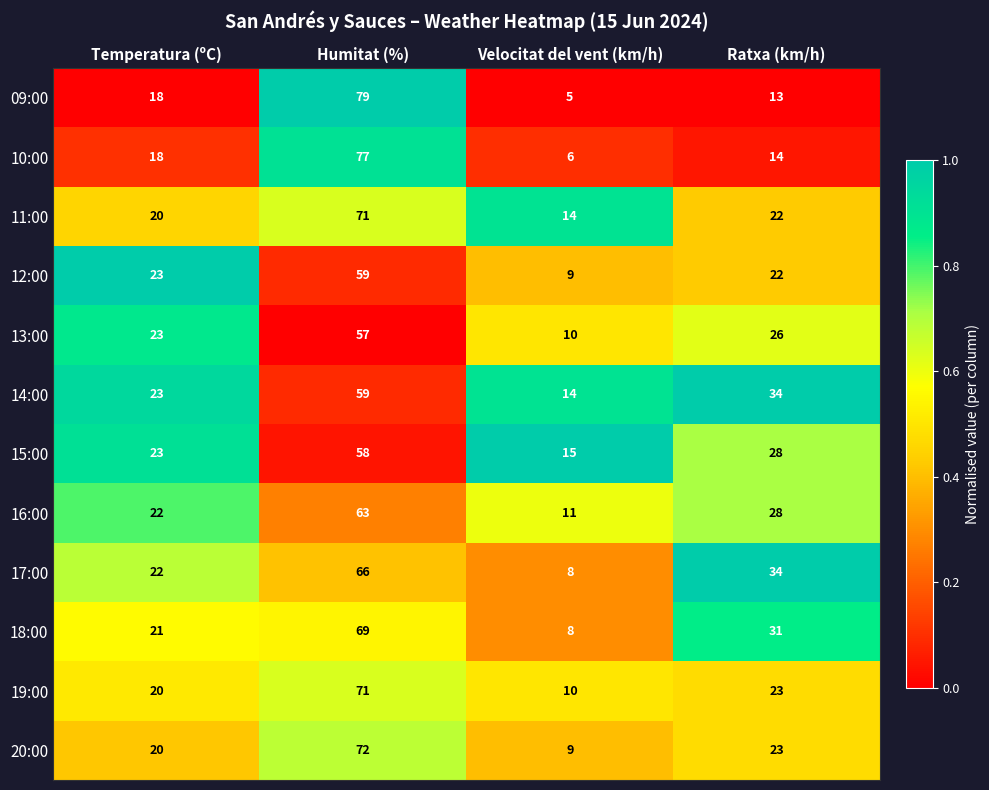

What is the highest value of the 09:00 series?

79